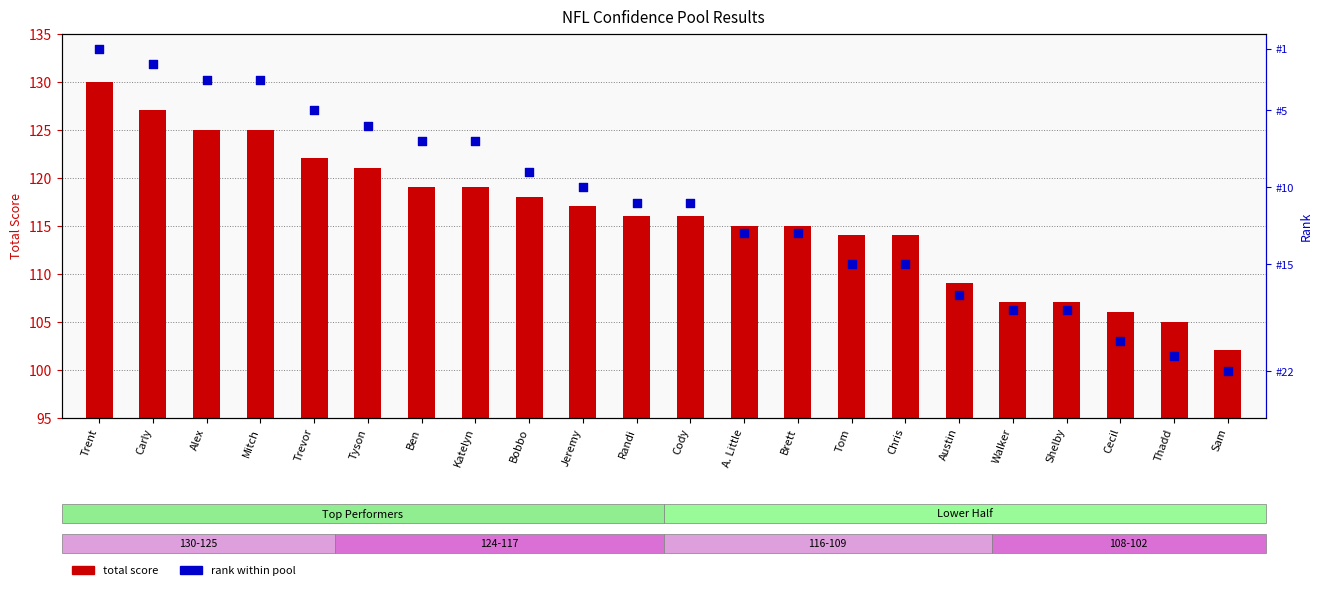

Which series reaches the maximum Y coordinate?

total score